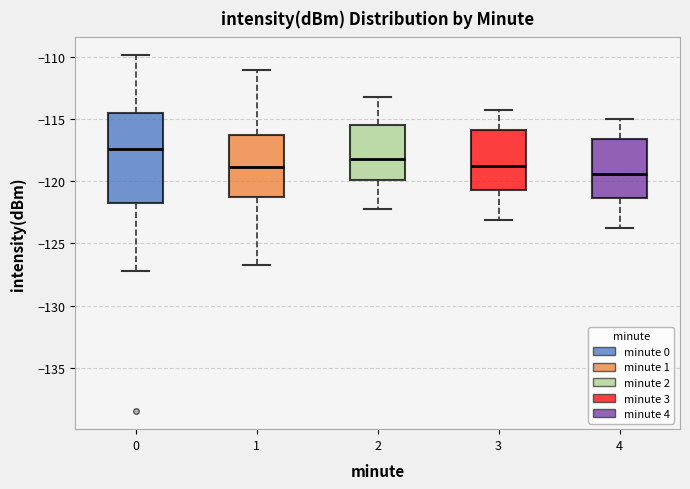

Reading left to right, transcribe this box plot: for each box, give where its median line is, the range the box spans, and where its two whiskers end, as read against the y-axis. The values are not printed on the chart, so give them approximately, as read against the axis.

0: median -117.5, box -122.0 to -114.5, whiskers -127.5 to -110.0
1: median -119.0, box -121.0 to -116.5, whiskers -127.0 to -111.0
2: median -118.0, box -120.0 to -115.5, whiskers -122.0 to -113.0
3: median -118.5, box -120.5 to -116.0, whiskers -123.0 to -114.5
4: median -119.5, box -121.5 to -116.5, whiskers -124.0 to -115.0